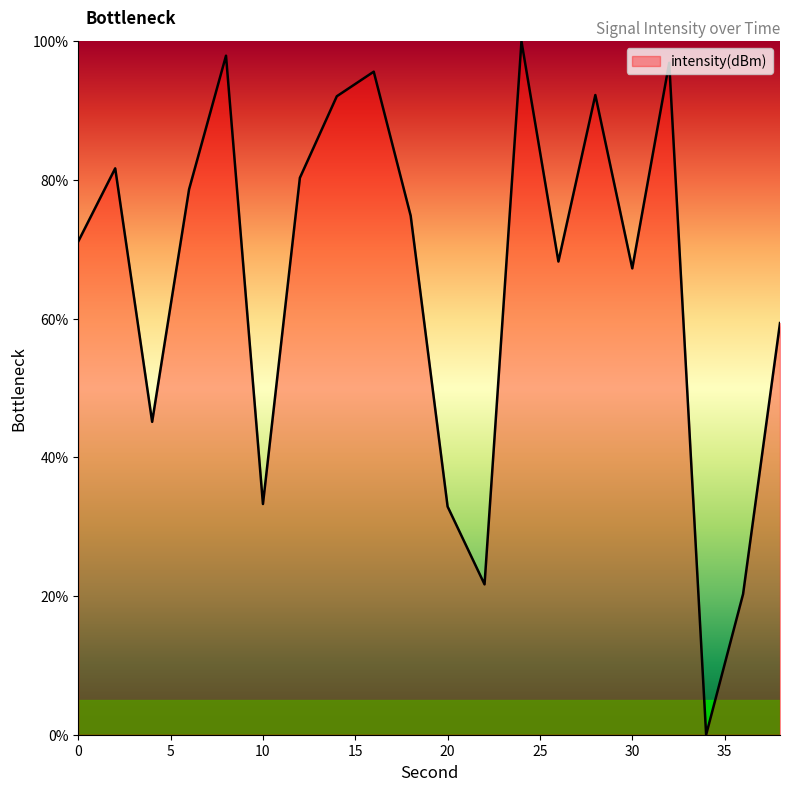

What is the greatest value displayed?

100.0